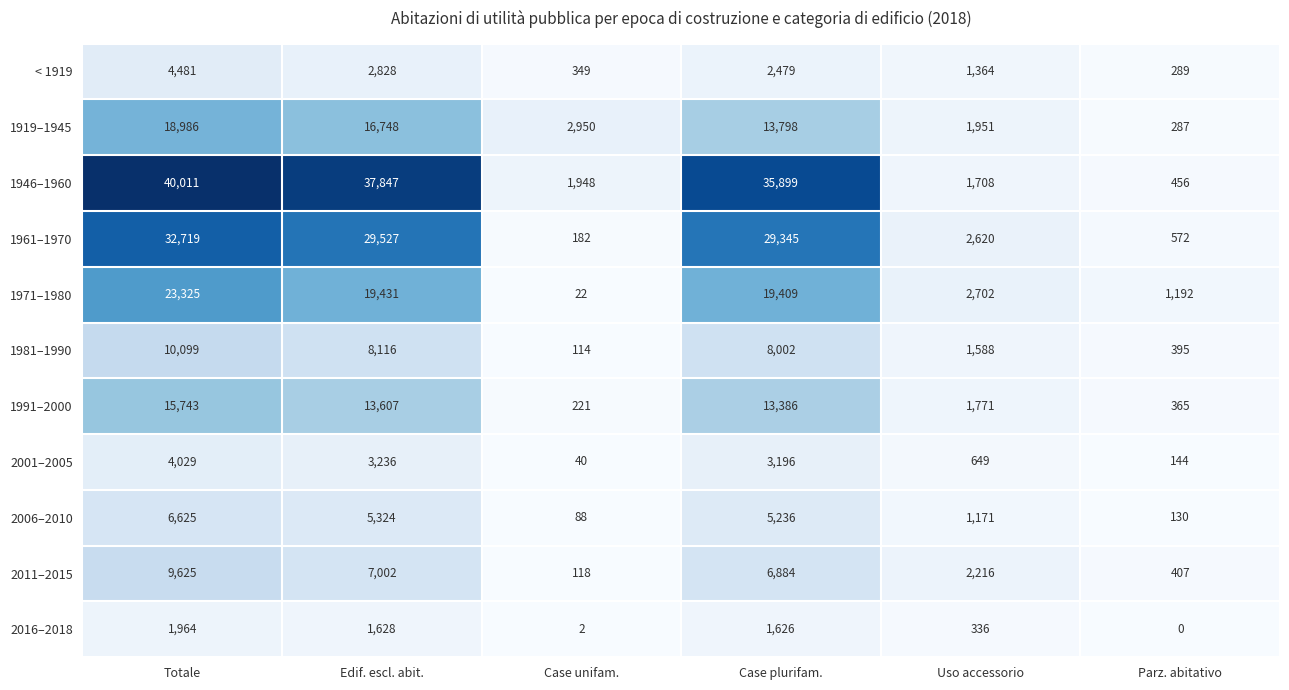

Which series has the widest spread of values?

1946–1960